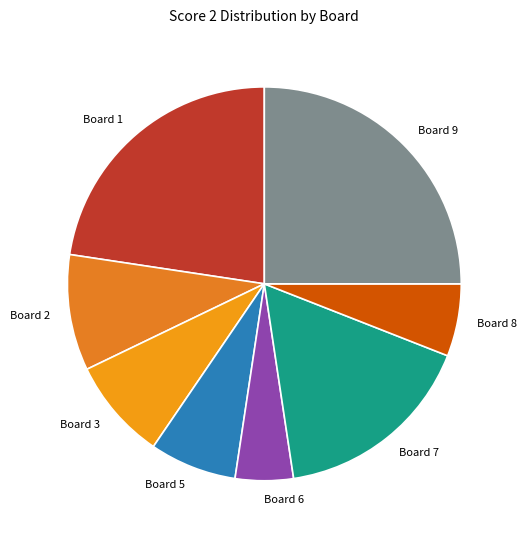

Is there a majority slice in this chart?

No